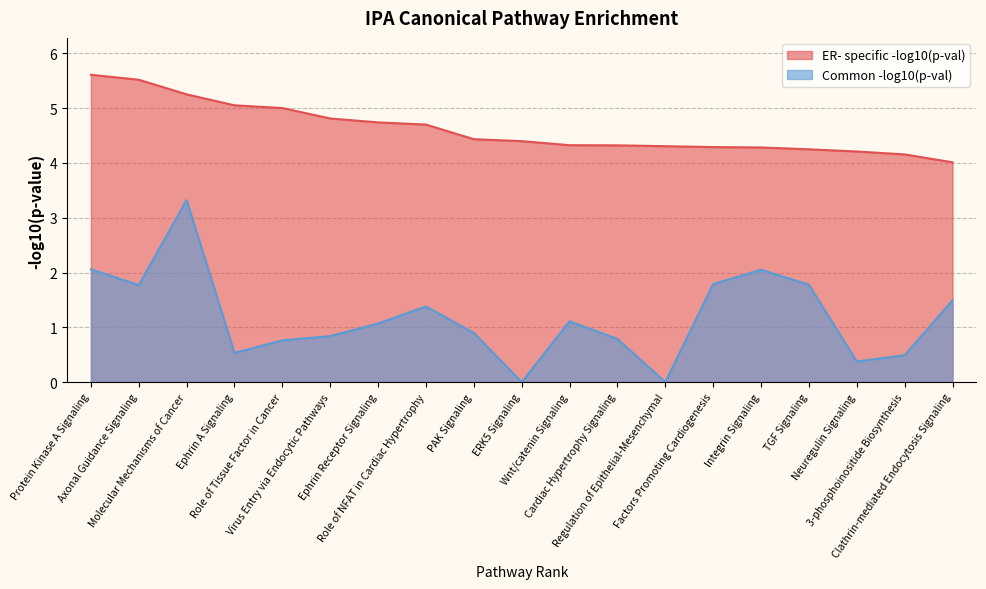

What position from the left is Protein Kinase A Signaling?

1